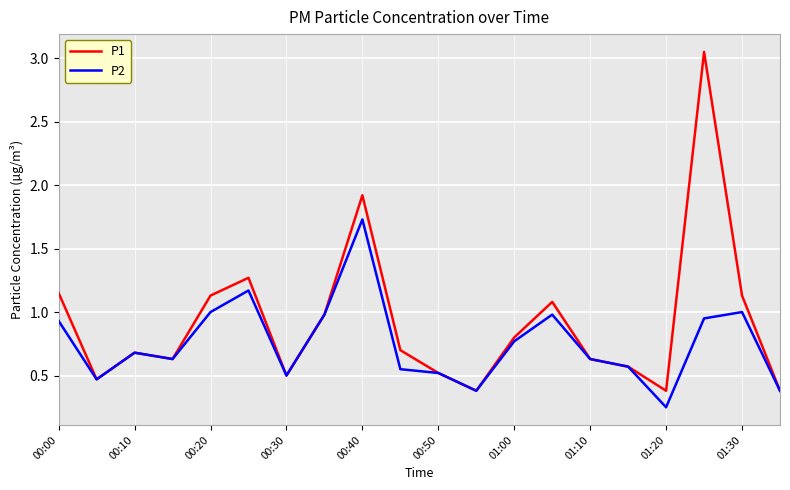

What are all the series names shown in the legend?

P1, P2